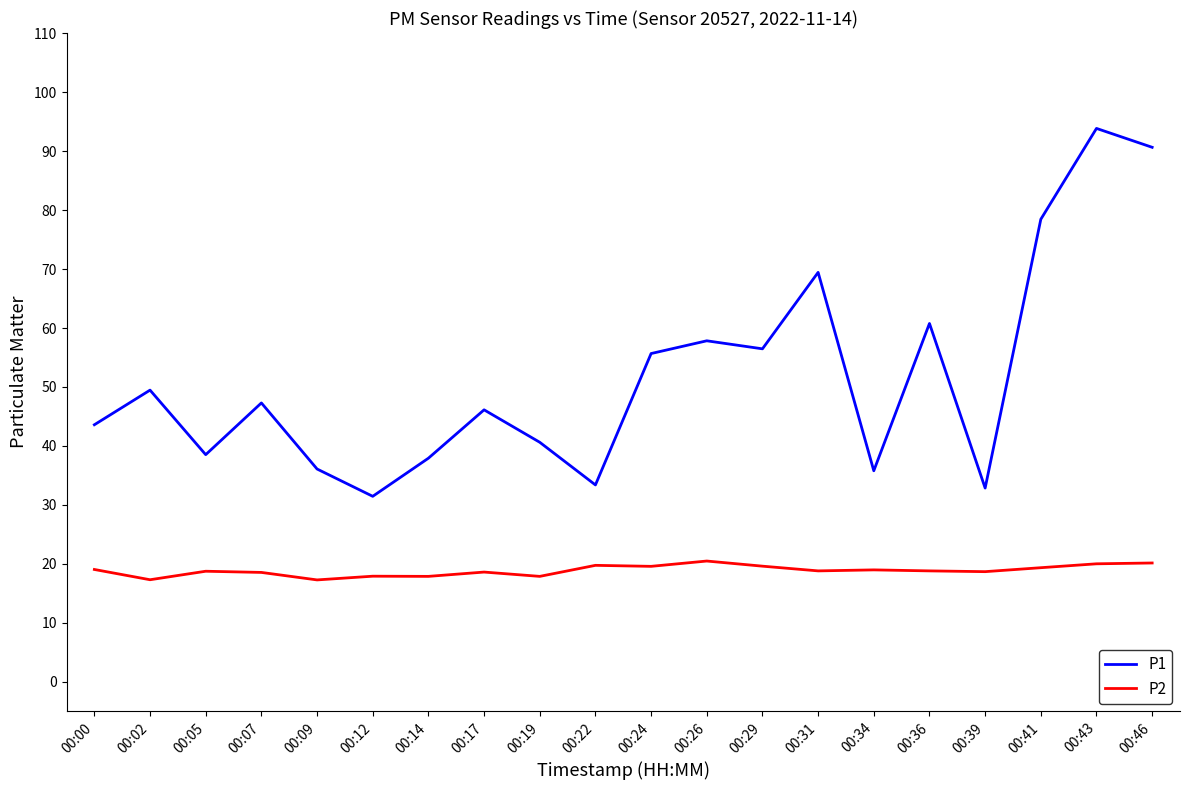

What is the difference between the P2 values at 00:12 and 00:22?

1.8